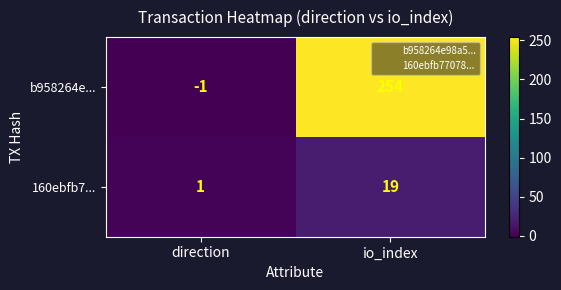

Which category has the highest value in the b958264e... series?

io_index